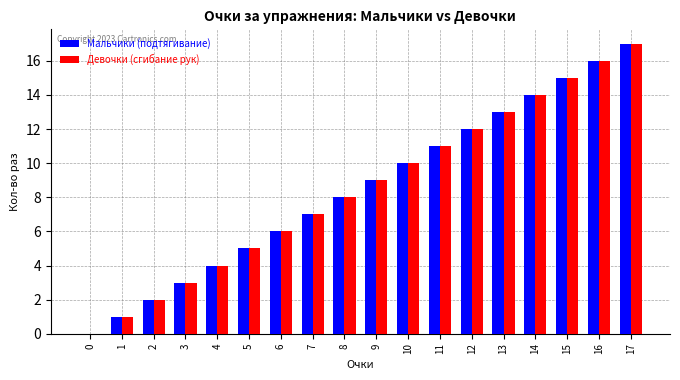

At which category is the sum across all series the highest?

17